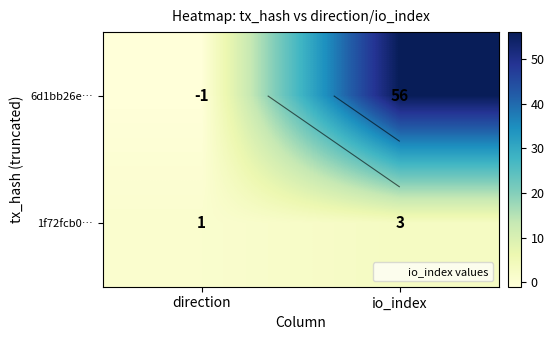

At which label does 6d1bb26e… reach its minimum?

direction